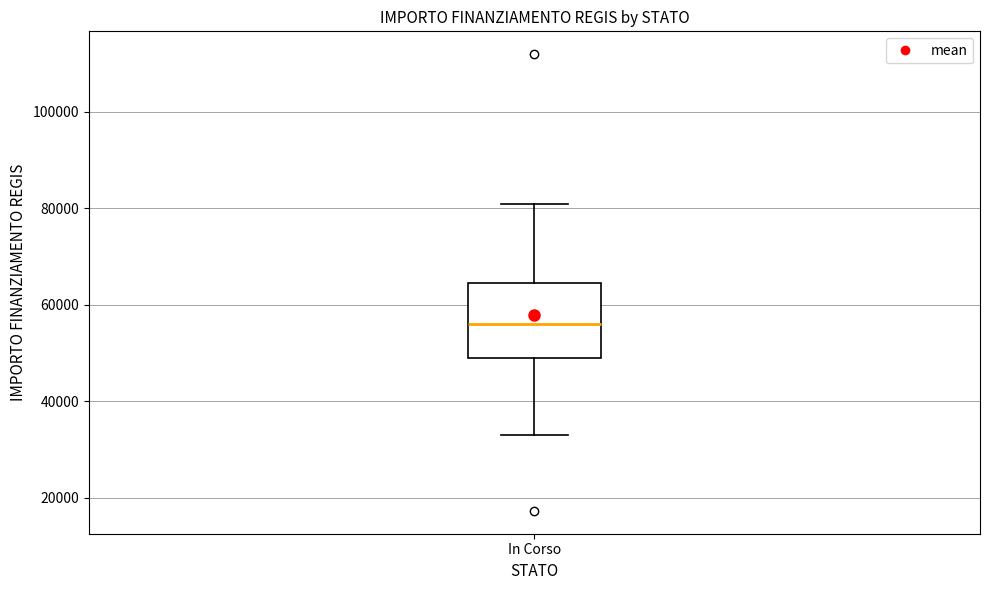

Read this box plot against the y-axis: the position of the median line, the range covered by the box, and the ends of both whiskers. The values are not printed on the chart, so give them approximately, as read against the axis.

median 56000, box 50000 to 64000, whiskers 32000 to 80000